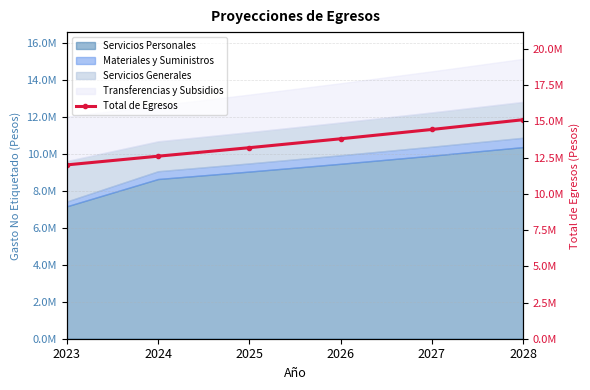

How many values are below 13801681?

3